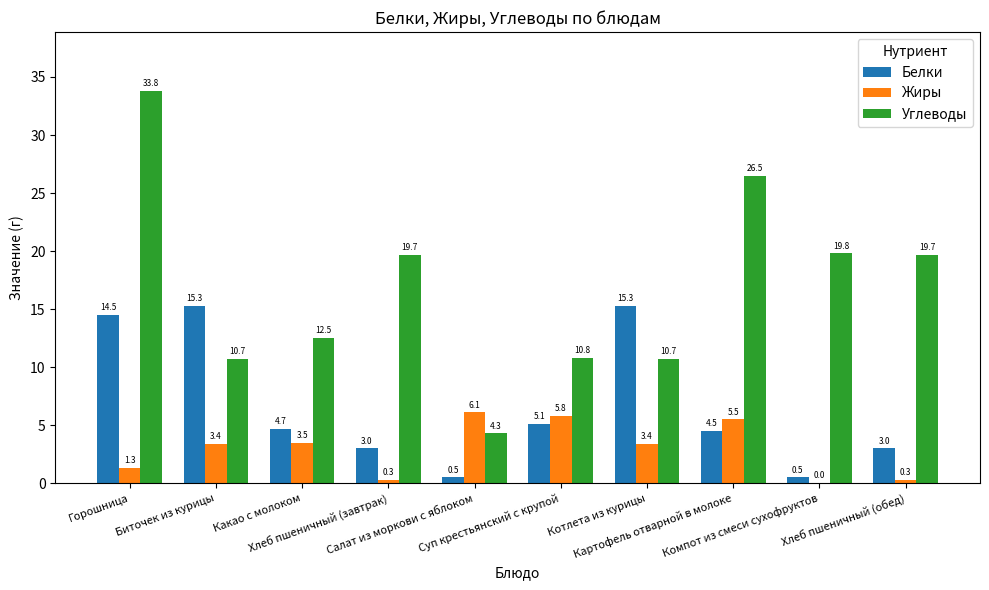

What is the sum of all Белки values?

66.4